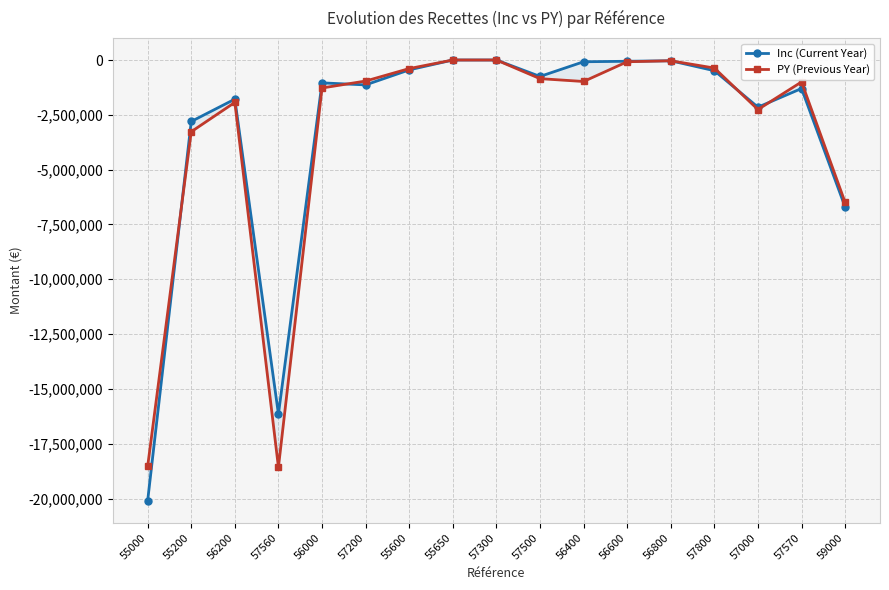

The value of Inc (Current Year) at 57560 is -16147100. True or false?

True